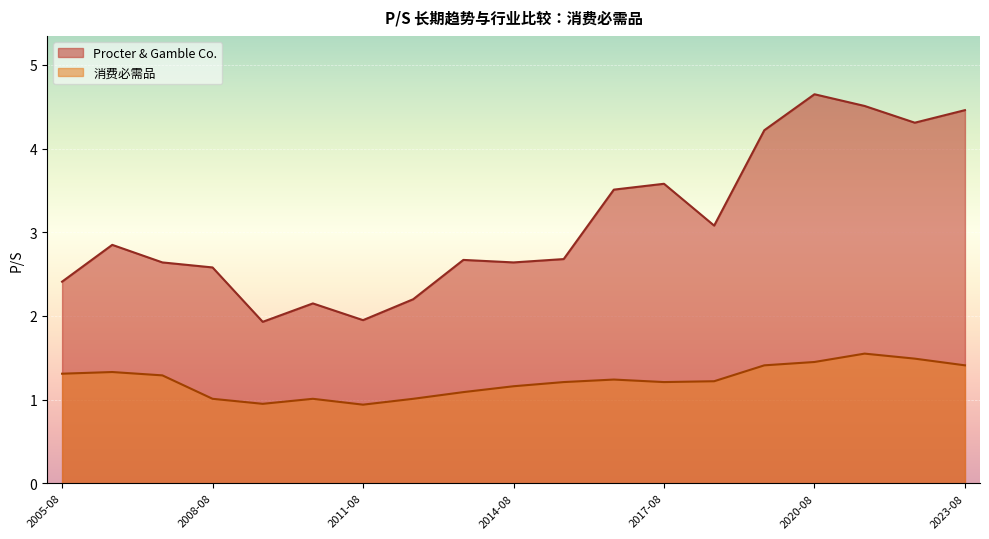

How many values in the 消费必需品 series exceed 1?

17